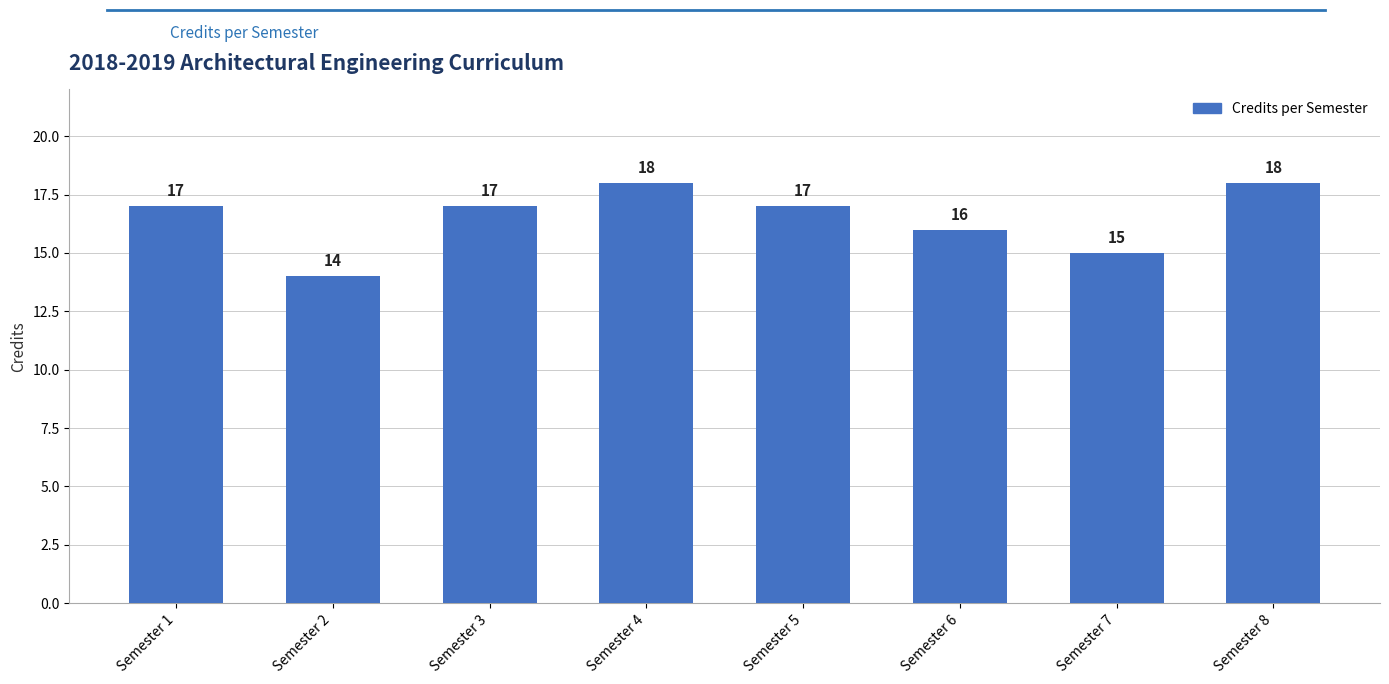

What is the ratio of the value at Semester 8 to the value at Semester 5?

1.1